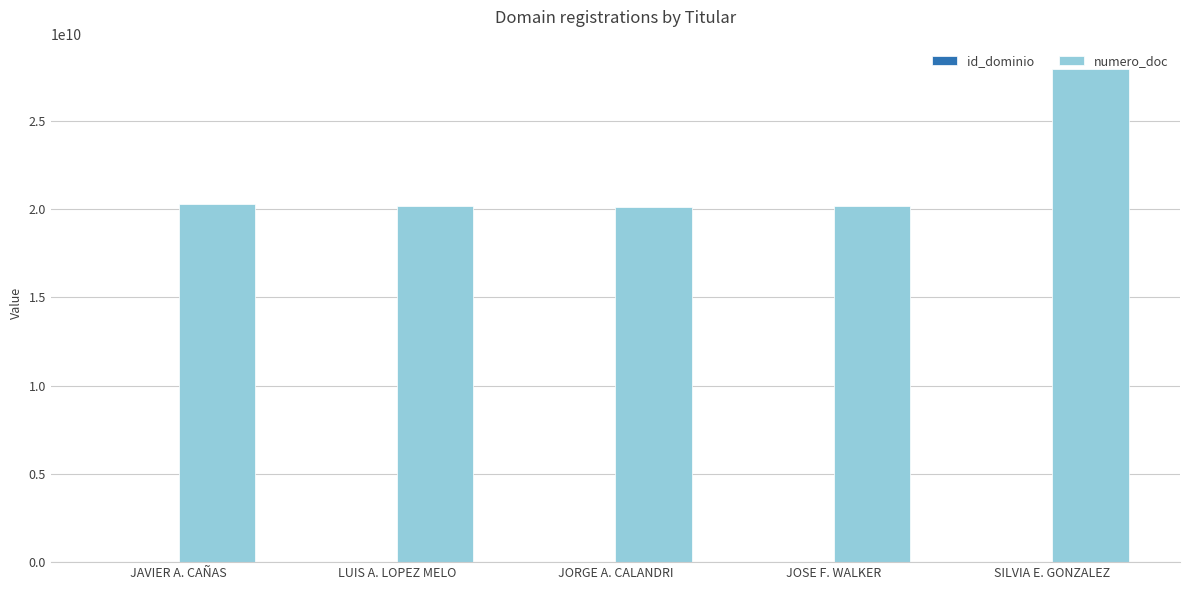

Where is numero_doc nearest to the value 24043750855?

JAVIER A. CAÑAS